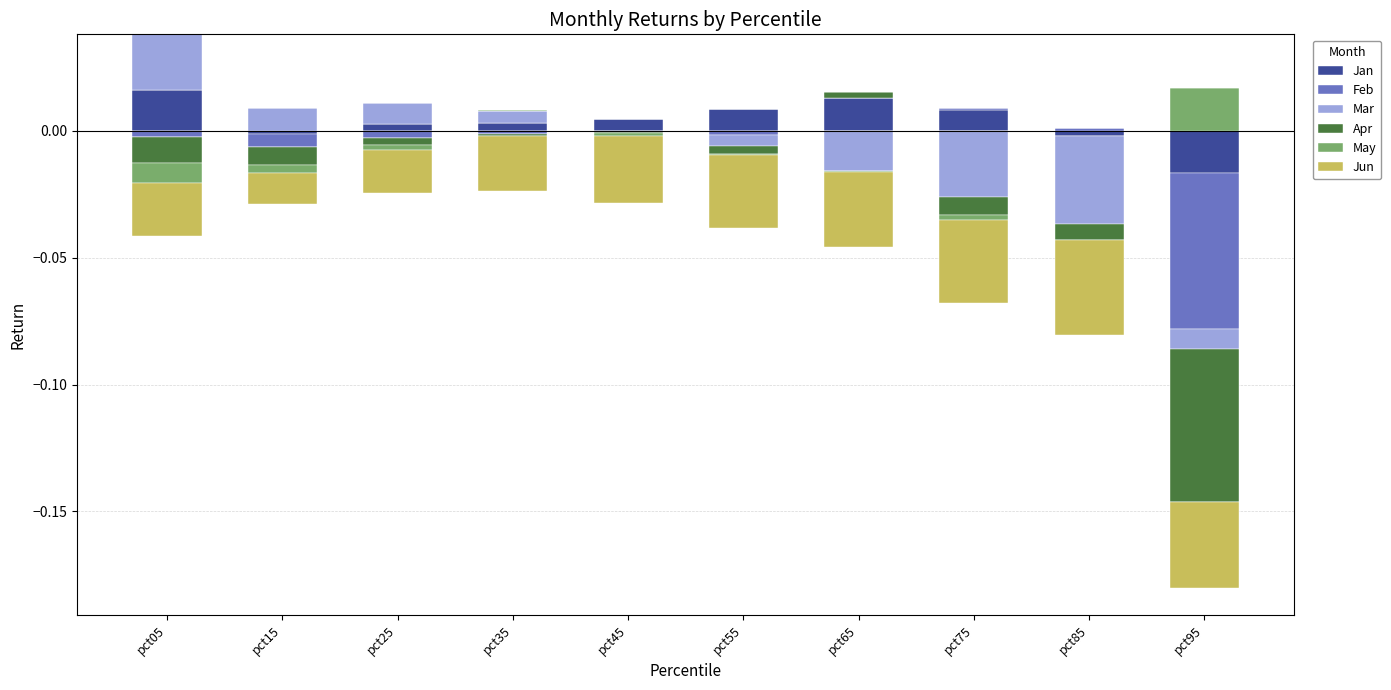

The May series shows 0.0 at pct25. True or false?

True